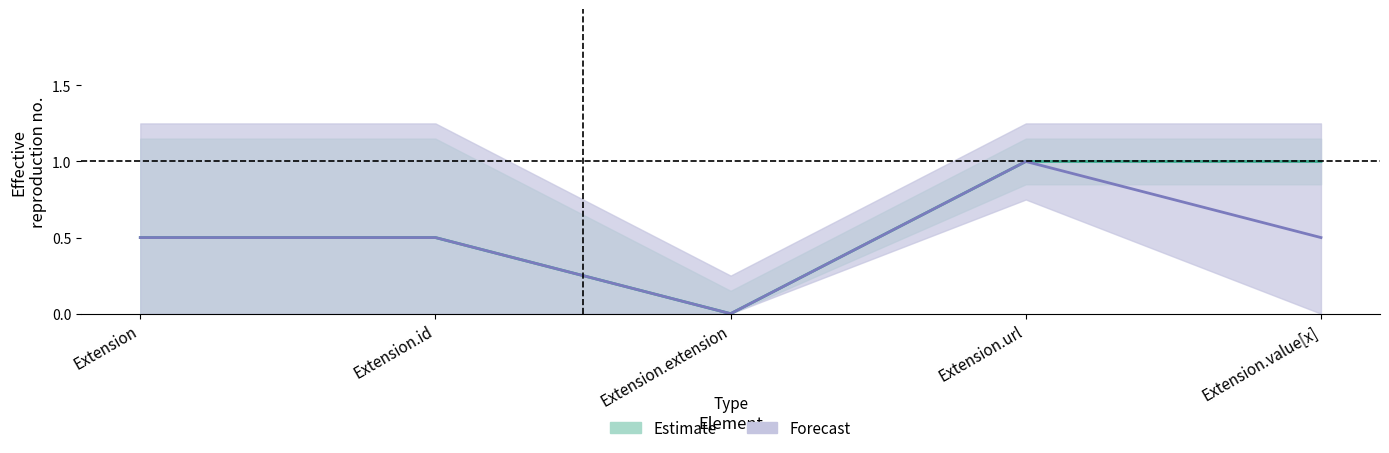

Does the chart display data point markers on the line(s)?

No